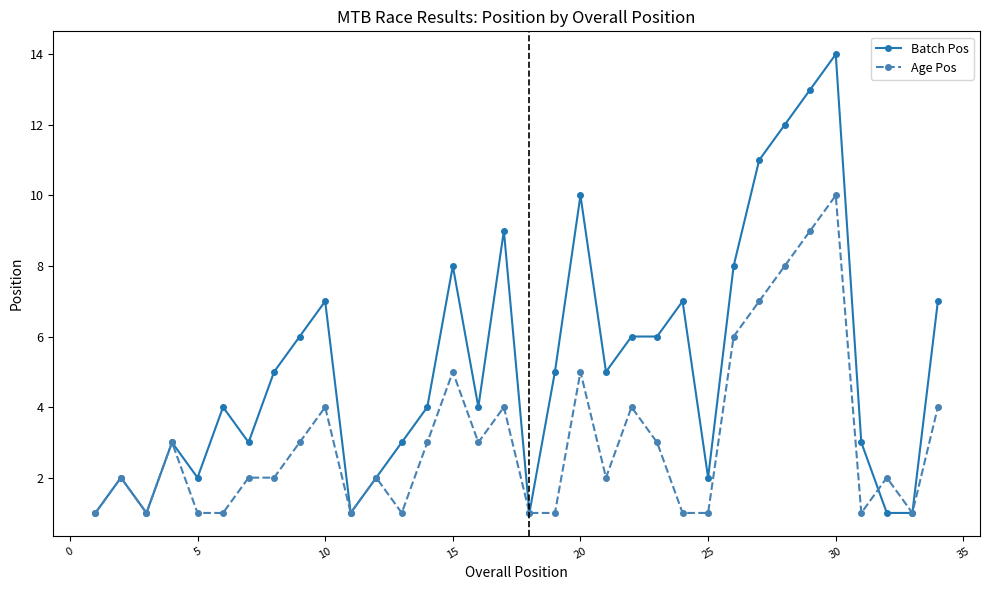

How many data points does each series have?

34